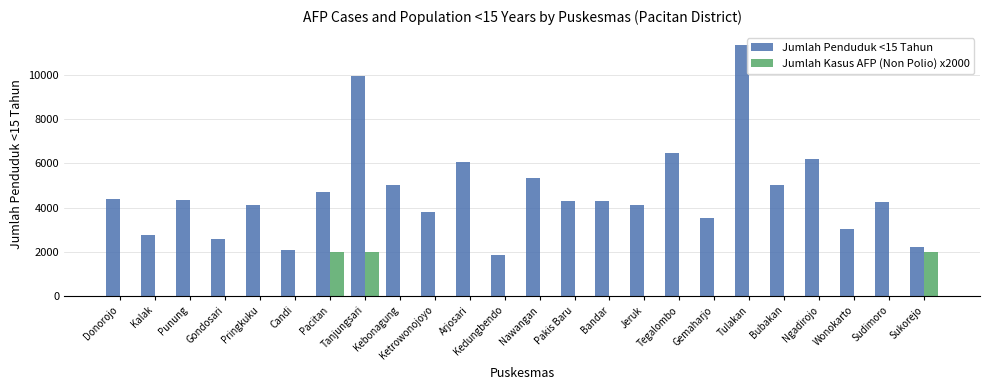

The Jumlah Penduduk <15 Tahun series shows 4096 at Gondosari. True or false?

False